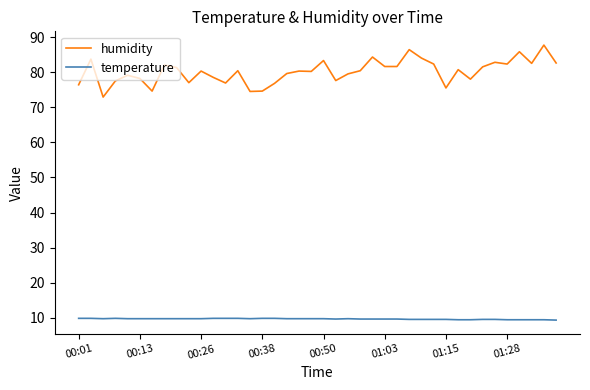

What is the sum of all temperature values?

388.9